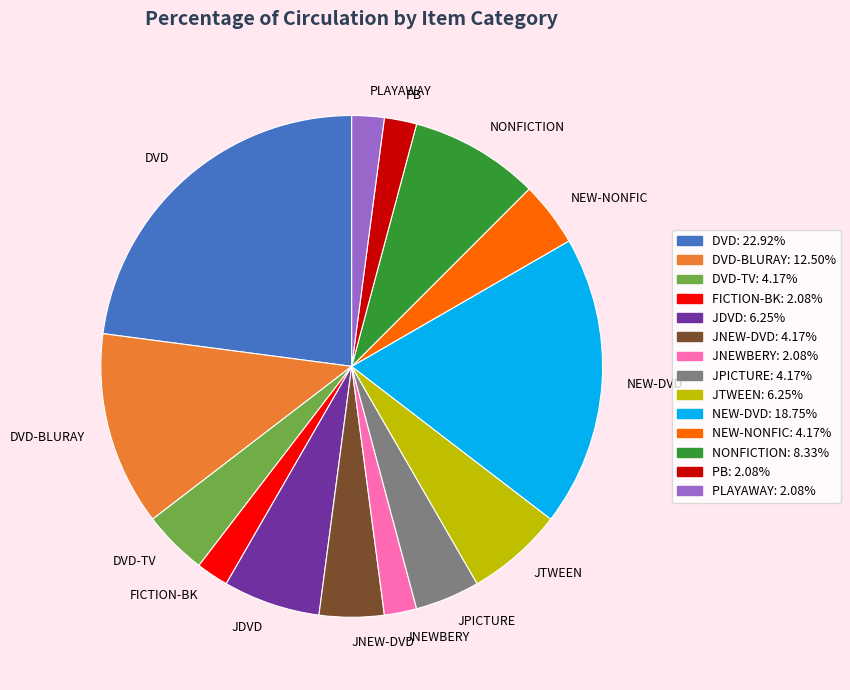

Which has a higher value, NEW-DVD or NEW-NONFIC?

NEW-DVD